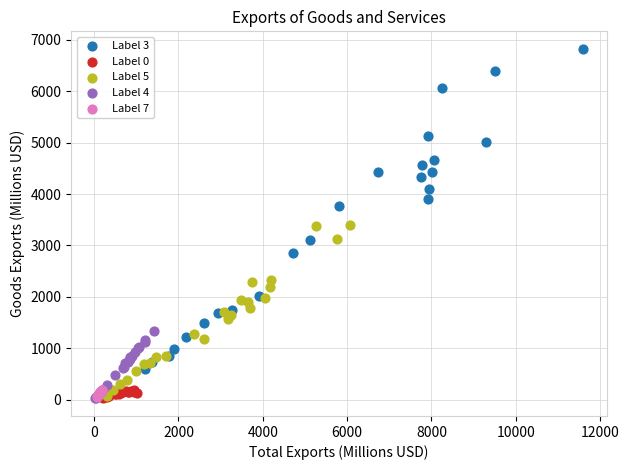

Which series contains the highest Y value?

Label 3